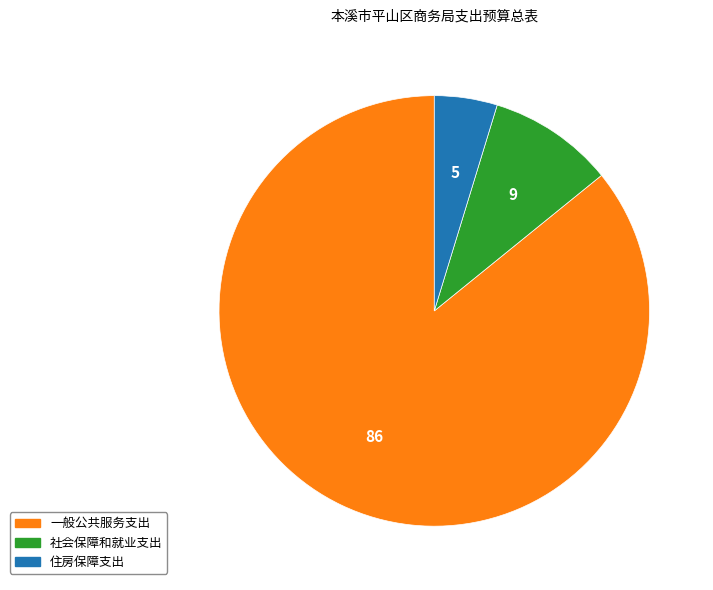

Which has a higher value, 一般公共服务支出 or 住房保障支出?

一般公共服务支出